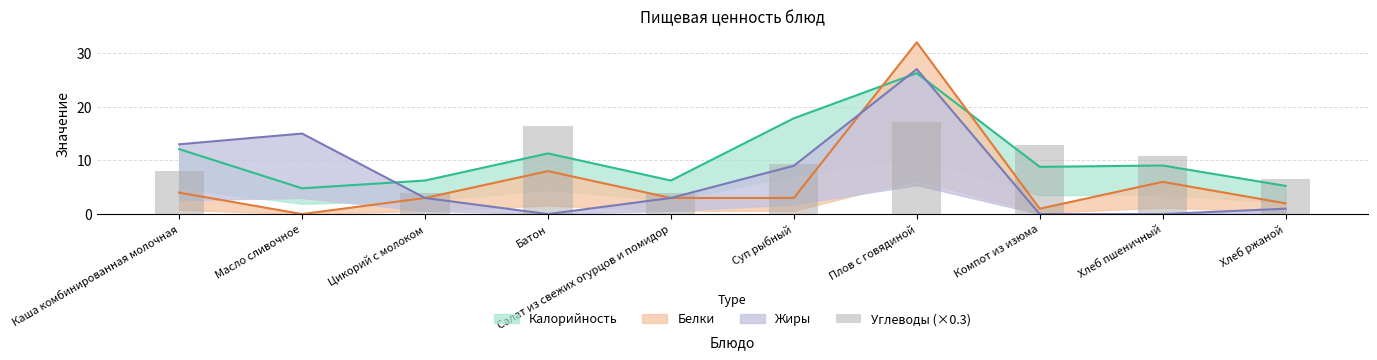

Is it true that the value at Суп рыбный is 4.9?

False